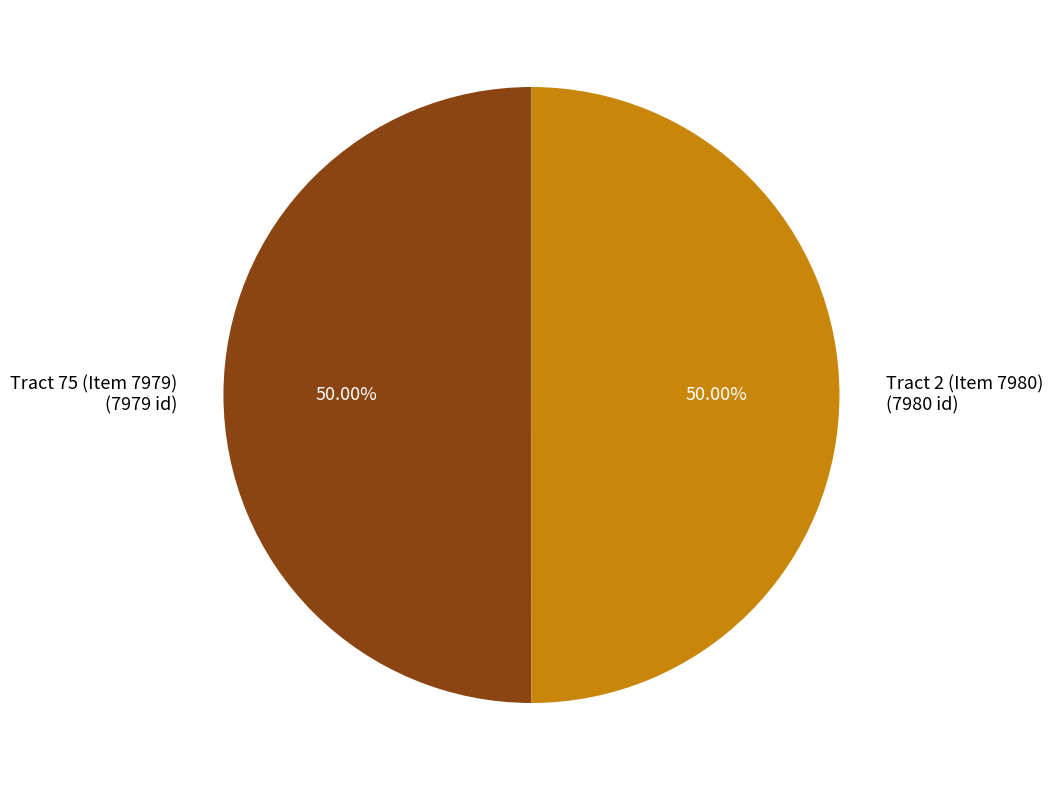

What is the ratio of the value at Tract 75 (Item 7979) (7979 id) to the value at Tract 2 (Item 7980) (7980 id)?

1.0